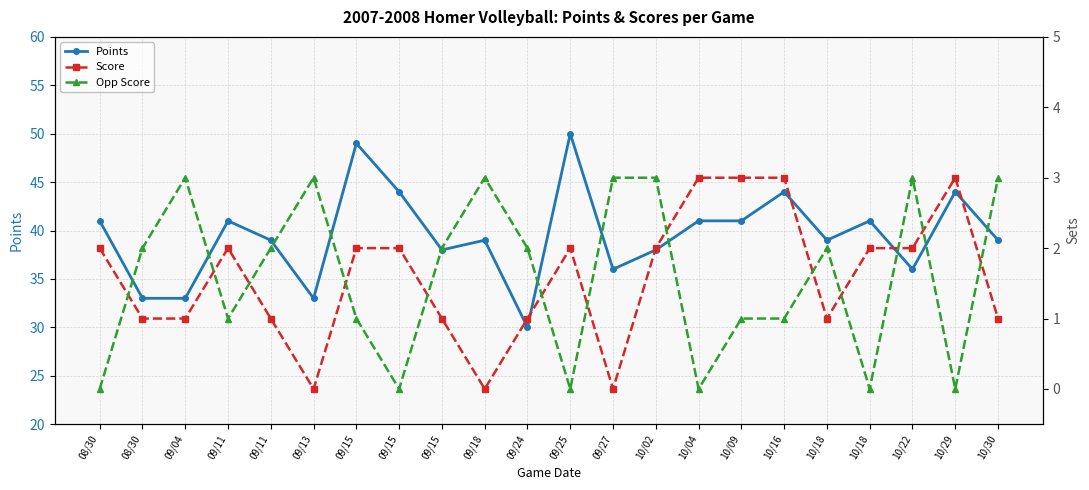

How many values in the Opp Score series exceed 2?

7